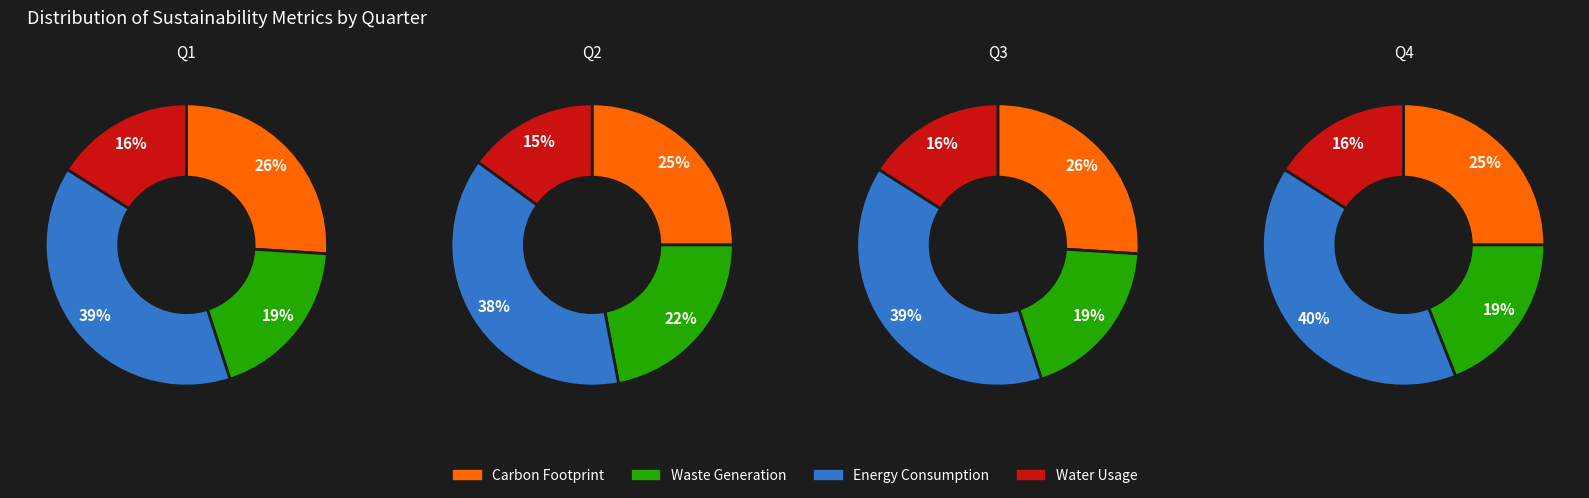

The 2 slice represents 39% of the pie. True or false?

False